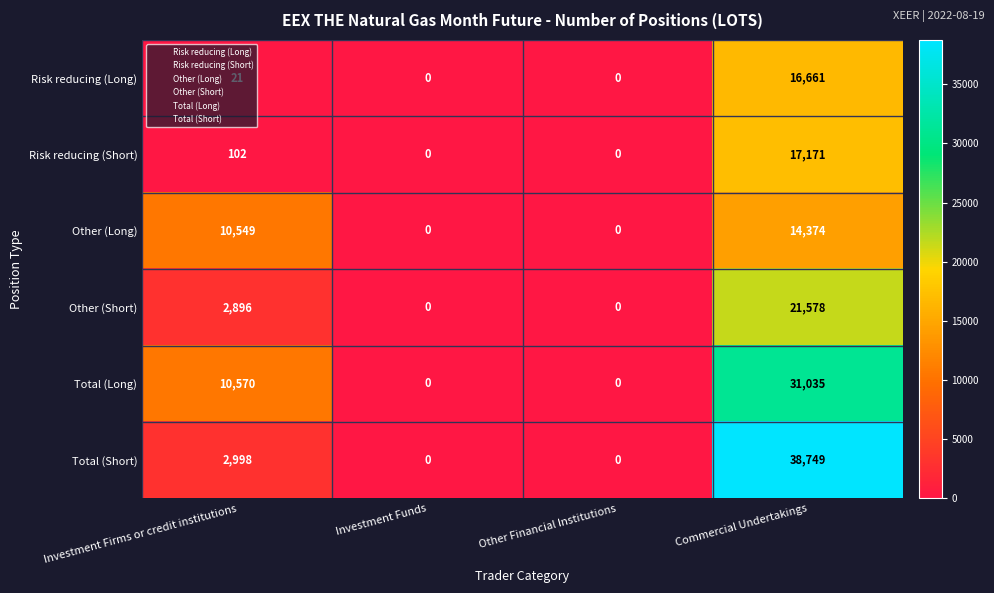

What is the difference between the second highest and second lowest values in the Other (Long) series?

10549